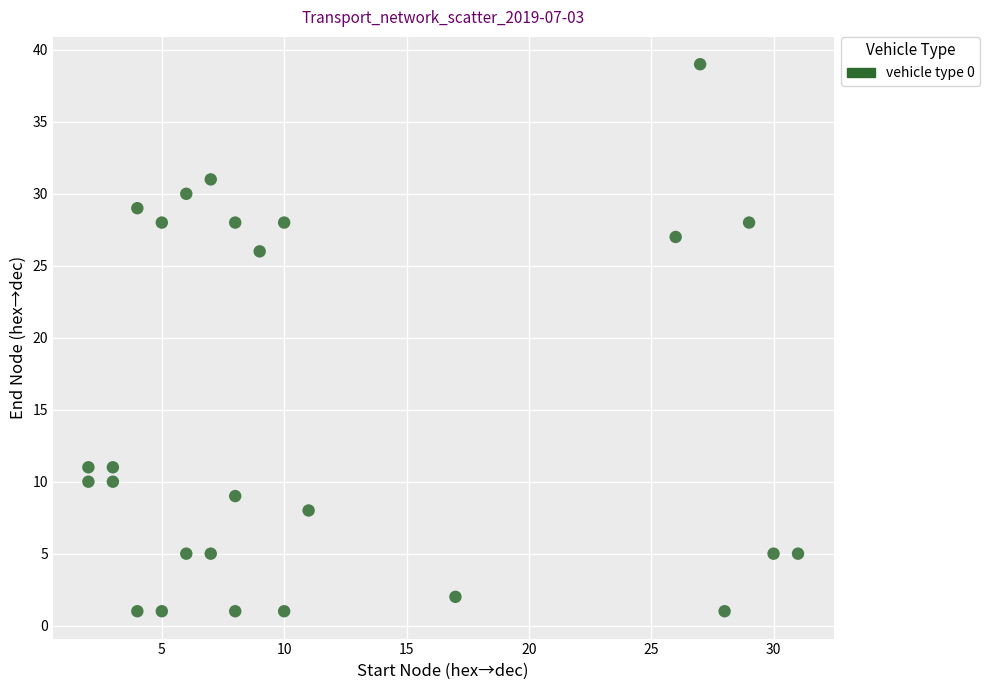

What is the range of Y values (max minus min)?

38